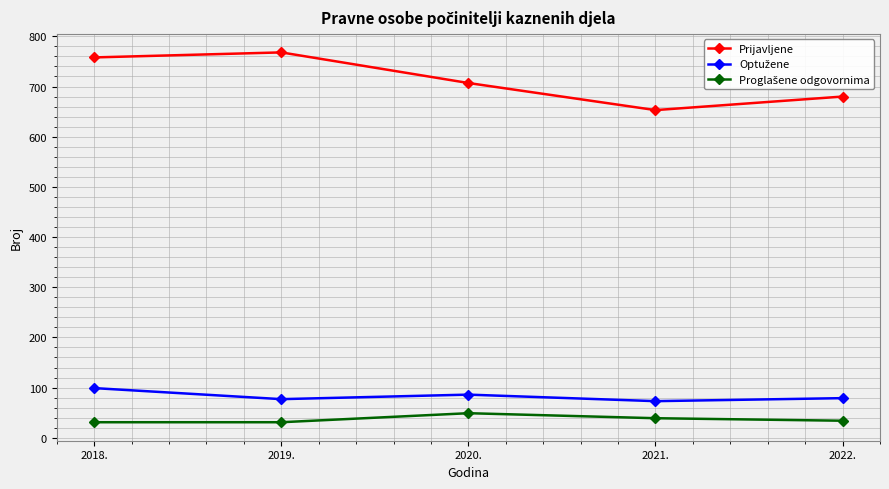

At which label is Prijavljene closest to 710?

2020.